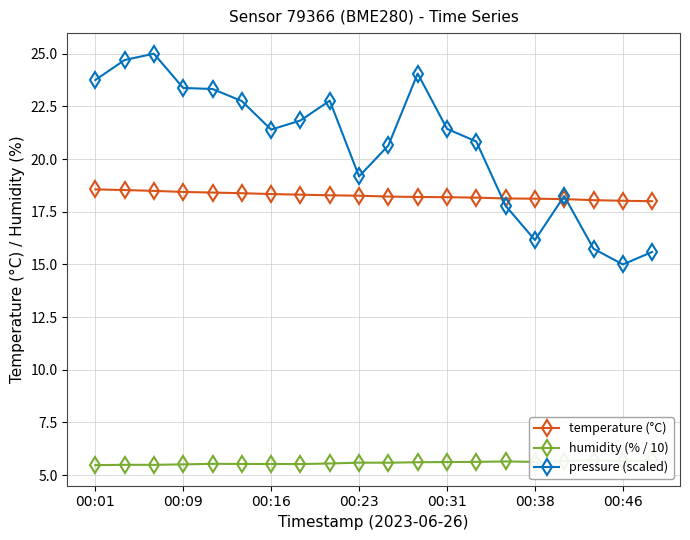

The temperature (°C) series shows 18.0 at 19. True or false?

True